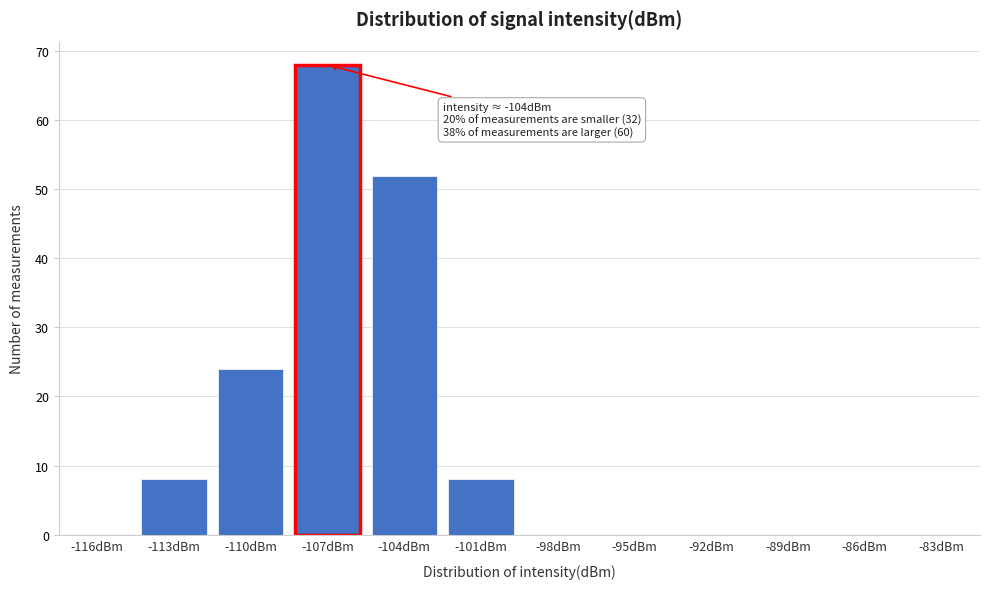

Reading left to right, list all the values displayed in this chart.

-116dBm=0	-113dBm=8	-110dBm=24	-107dBm=68	-104dBm=52	-101dBm=8	-98dBm=0	-95dBm=0	-92dBm=0	-89dBm=0	-86dBm=0	-83dBm=0